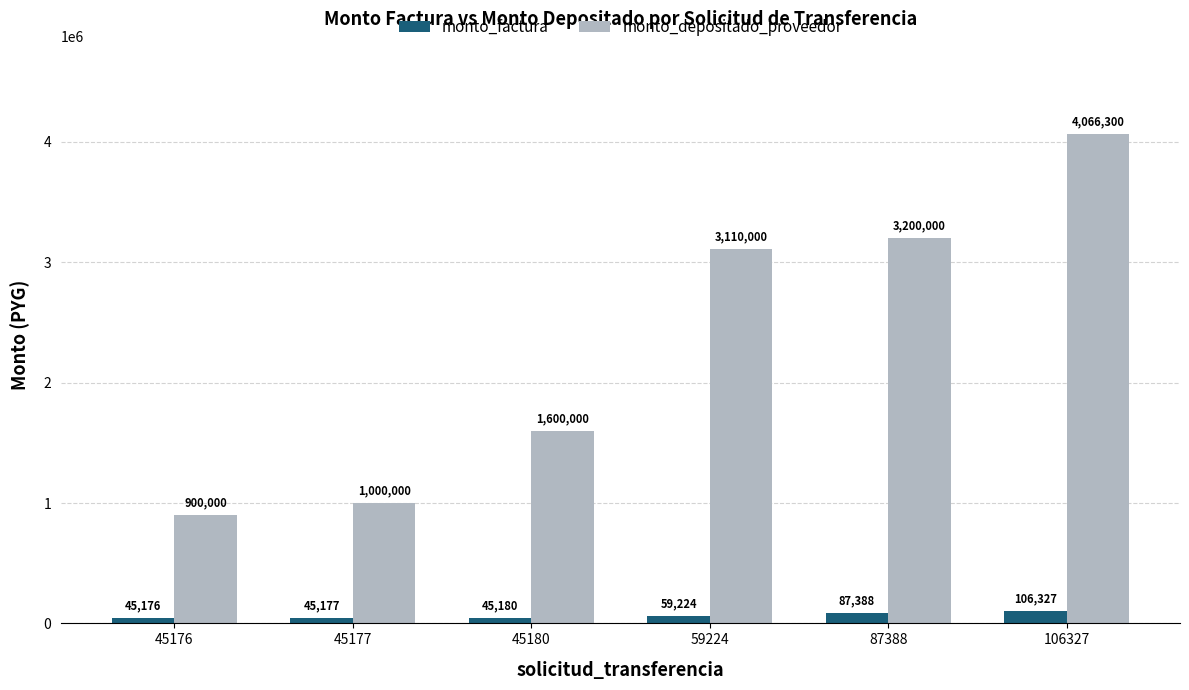

Where is monto_factura nearest to the value 75751?

87388